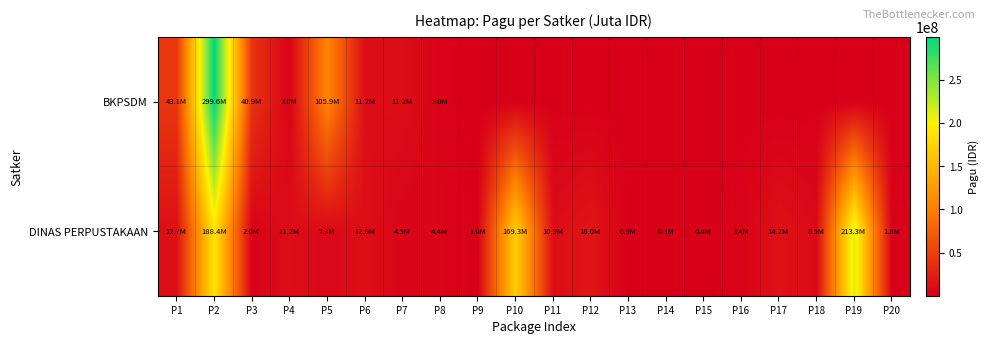

List the series in order of their peak value, lowest first.

DINAS PERPUSTAKAAN, BKPSDM